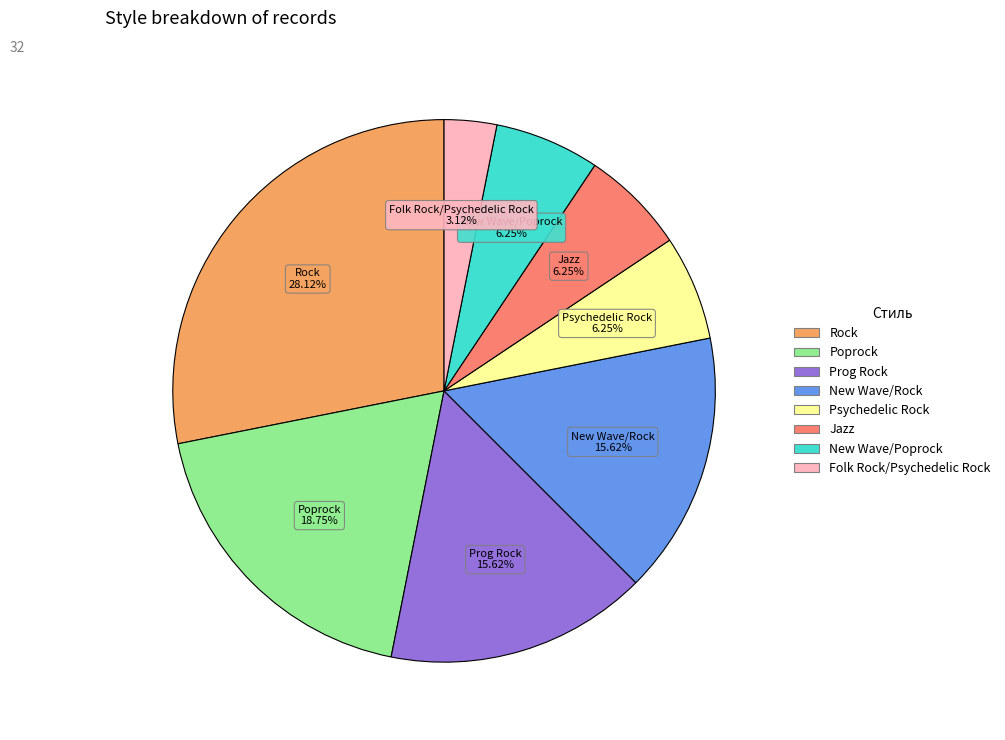

Which slice is the largest?

Rock